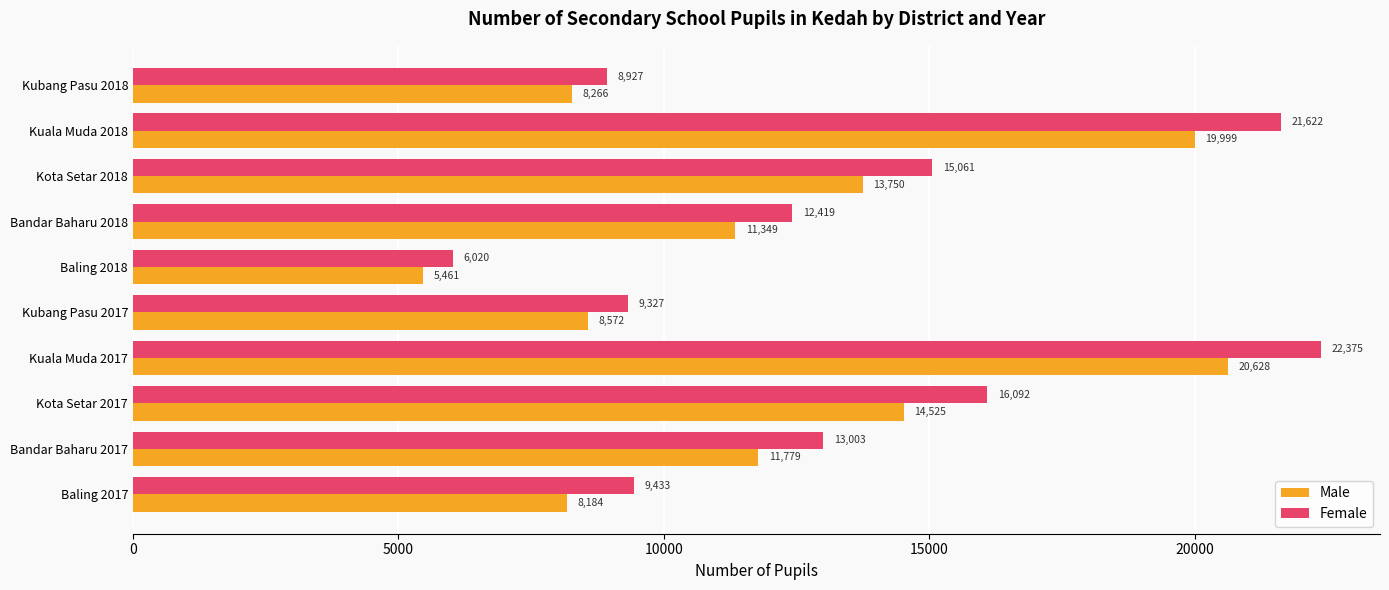

True or false: Female has a value of 15061 at Kota Setar 2018.

True